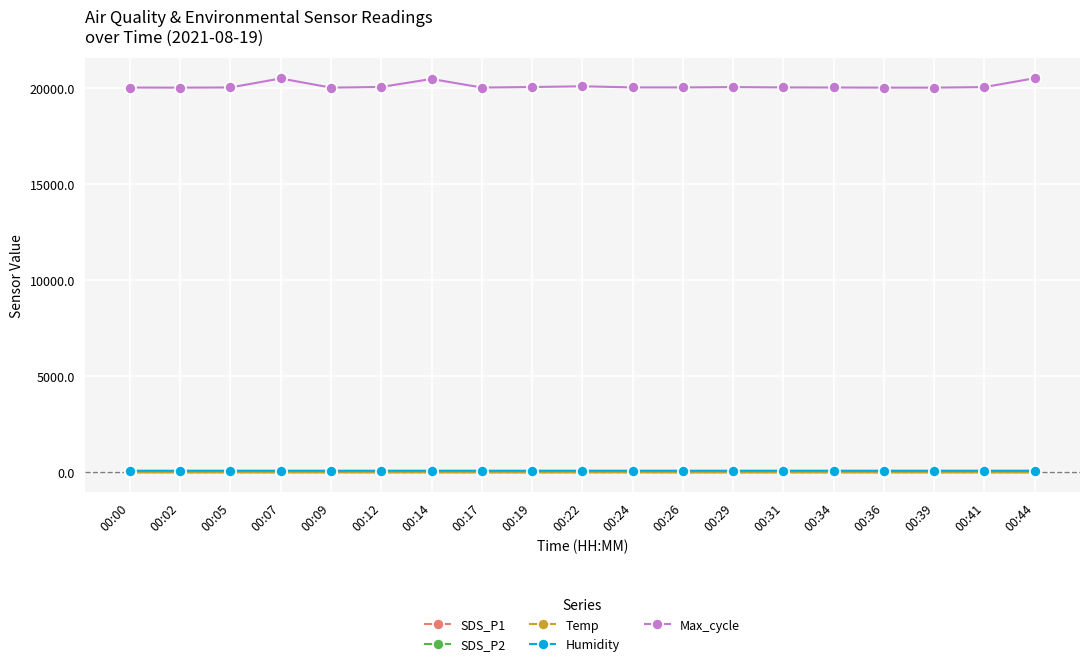

True or false: Max_cycle and Humidity cross at least once.

False